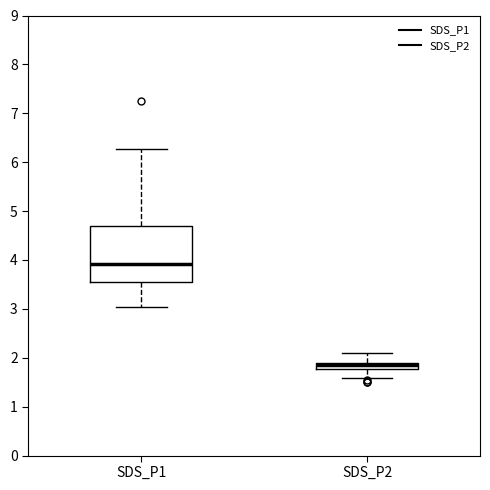

Comparing the boxes themselves (not the whiskers), which one is the tallest?

SDS_P1